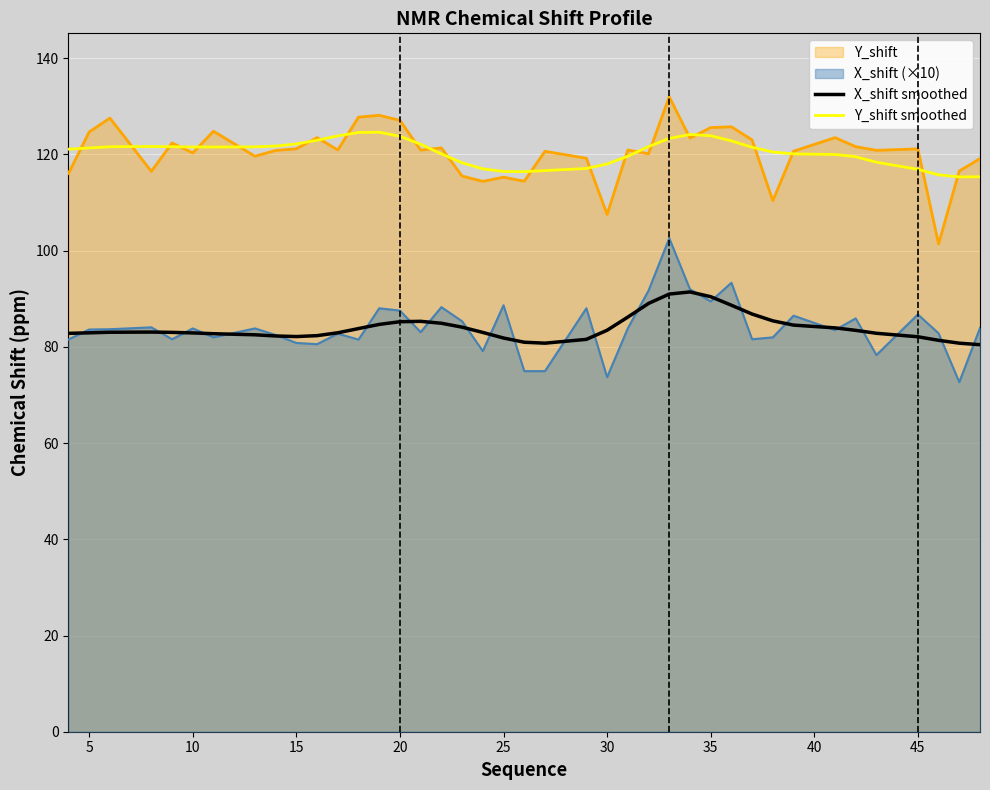

True or false: Y_shift smoothed has a value of 46.2 at 35.

False